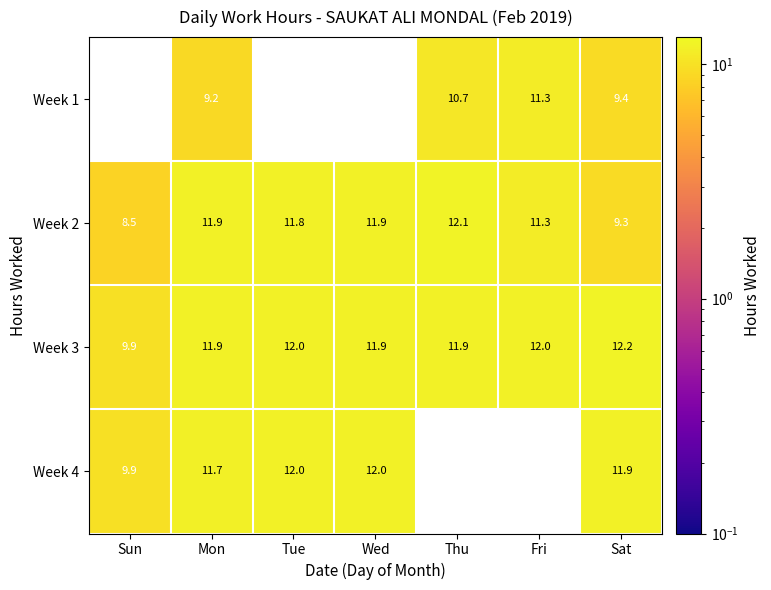

What is the minimum value shown in the chart?

8.5